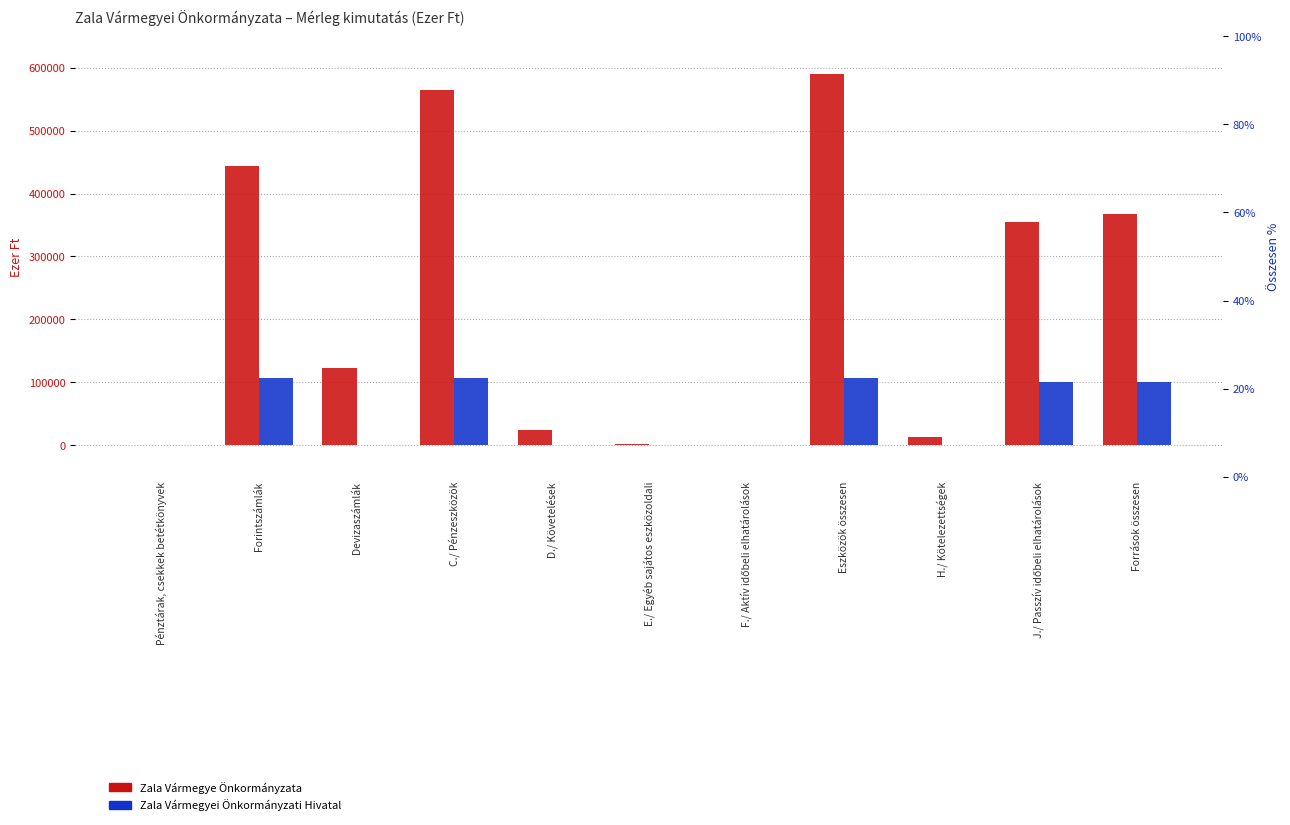

The value of Zala Vármegyei Önkormányzati Hivatal at Pénztárak, csekkek betétkönyvek is 23. True or false?

False